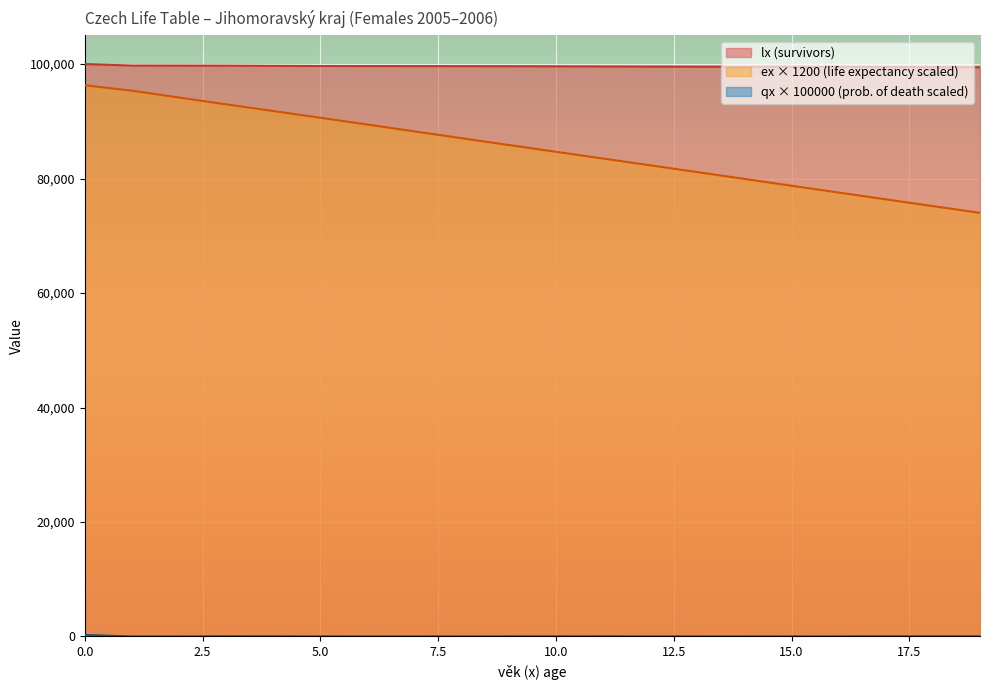

What is the minimum value for qx?

3.6